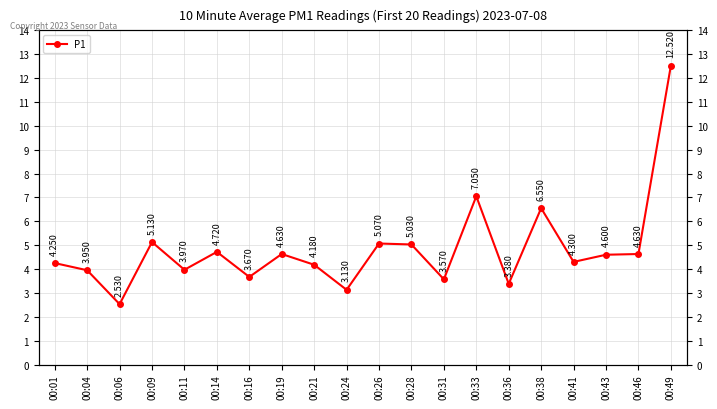

What is the greatest value displayed?

12.5